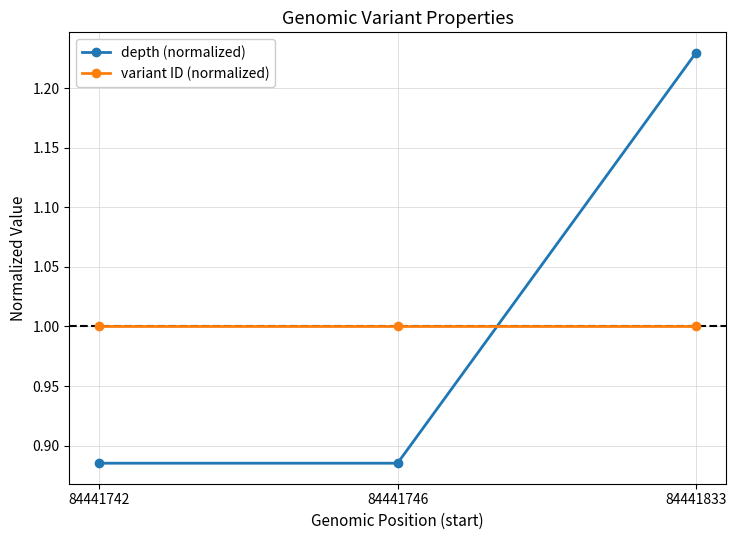

What are all the series names shown in the legend?

depth (normalized), variant ID (normalized)